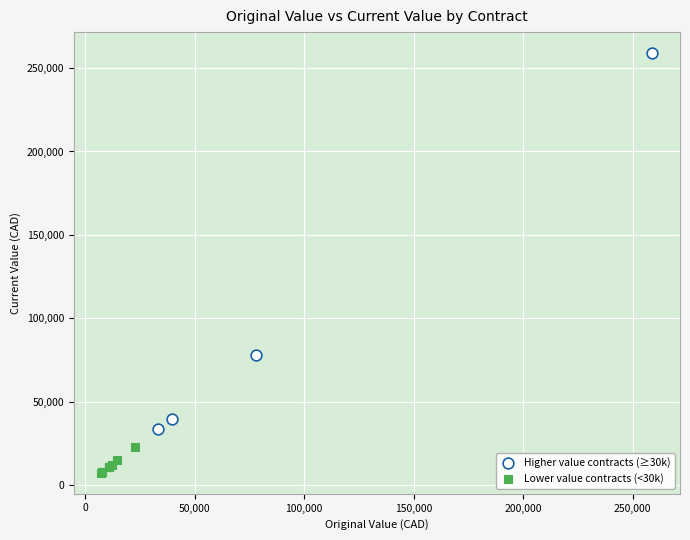

What are all the series names shown in the legend?

Higher value contracts (≥30k), Lower value contracts (<30k)